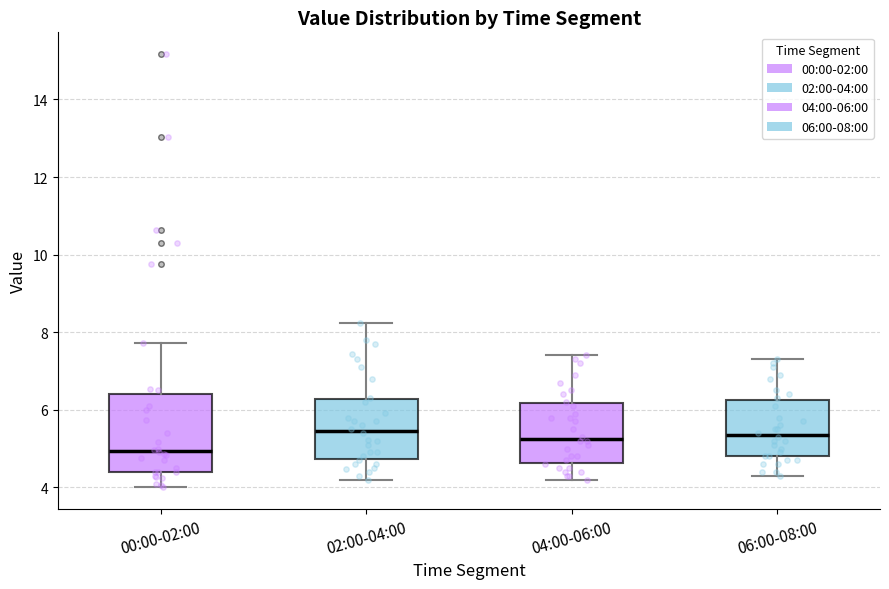

Which box has the lowest median line?

00:00-02:00